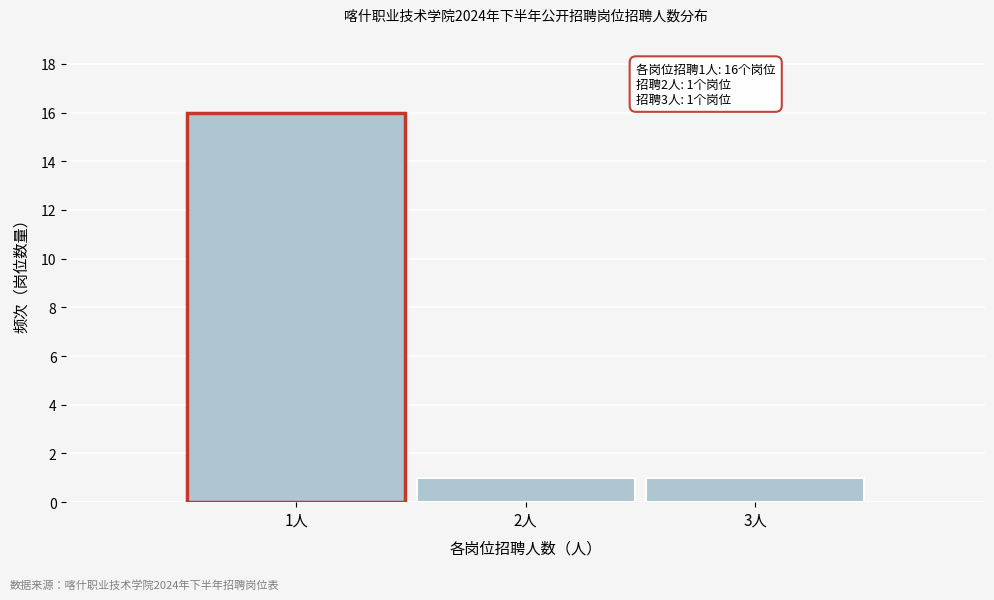

Which range on the x-axis has the tallest bar?

0.5 to 1.5